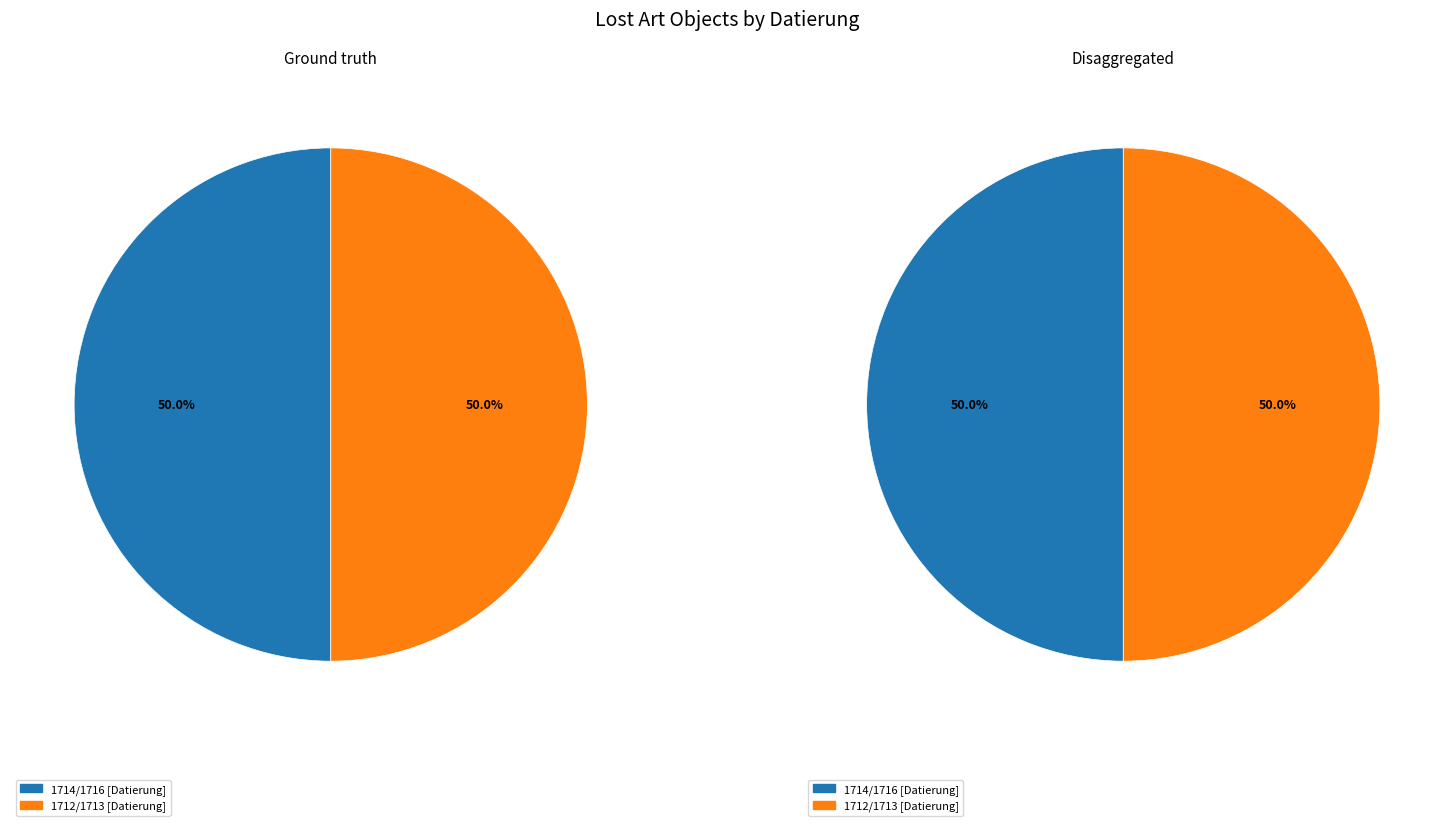

To the nearest percent, what is the average slice percentage?

50%